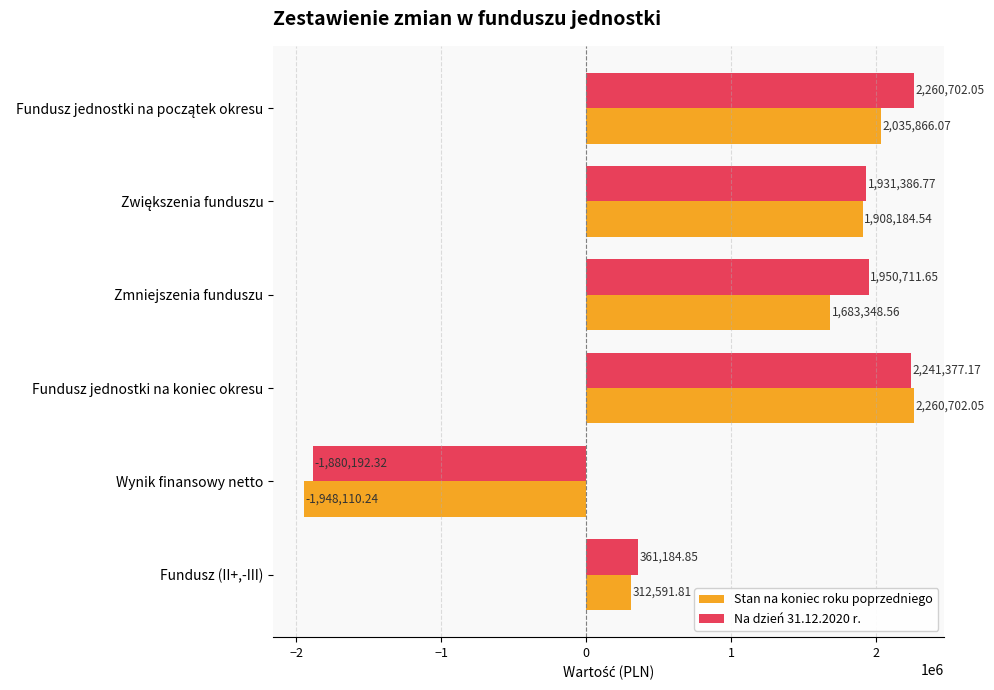

What is the sum of all Stan na koniec roku poprzedniego values?

6252582.8